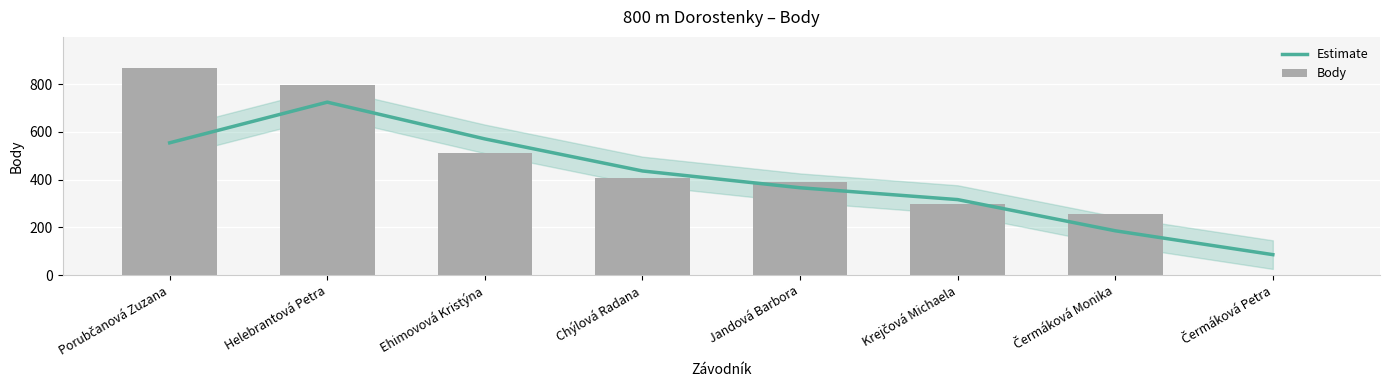

What is the difference between the second highest and minimum values in the Body series?

795.0